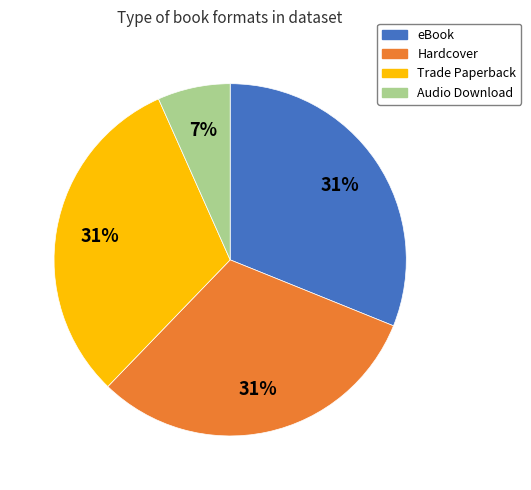

Is there any slice that represents more than half of the pie?

No